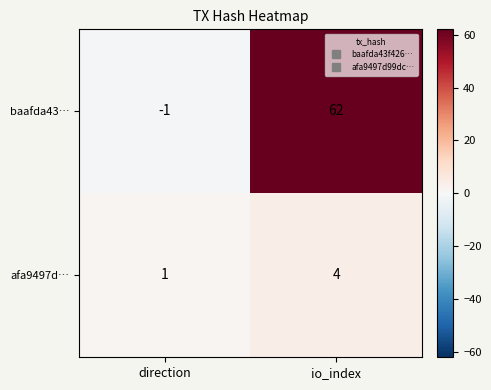

At how many categories does at least one series exceed 29?

1